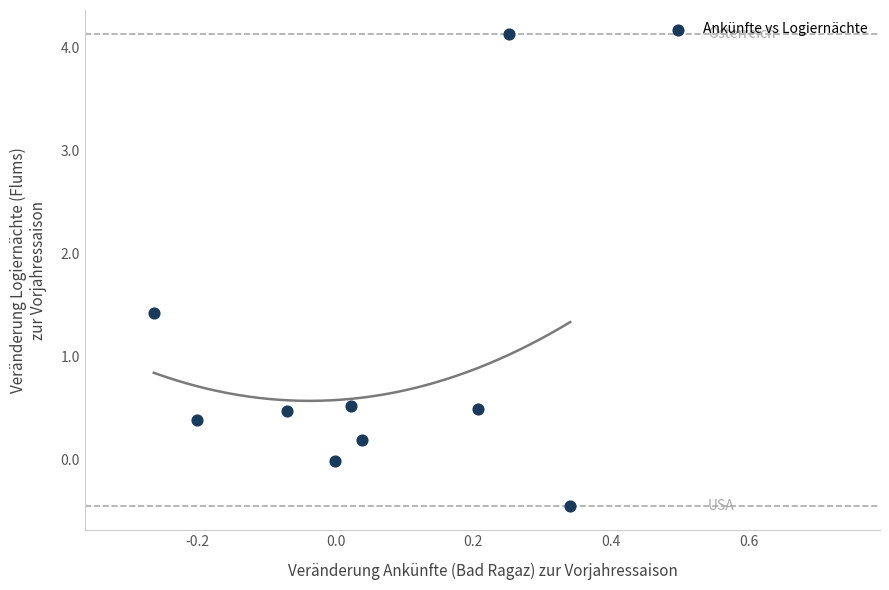

What Y value in the scatter plot is closest to 1?

1.4